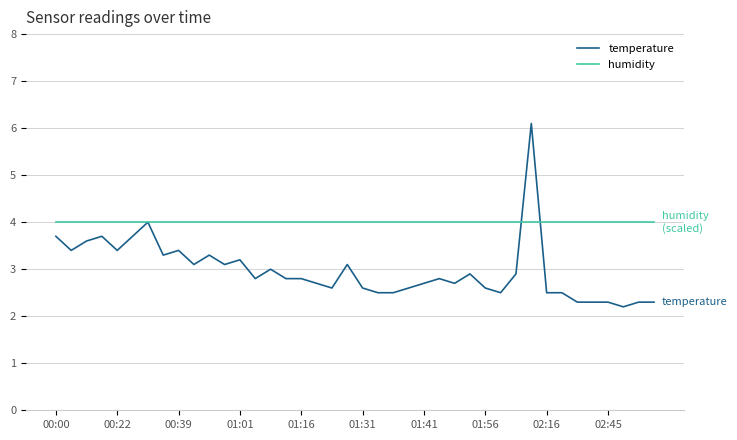

What is the minimum value for temperature?

2.2